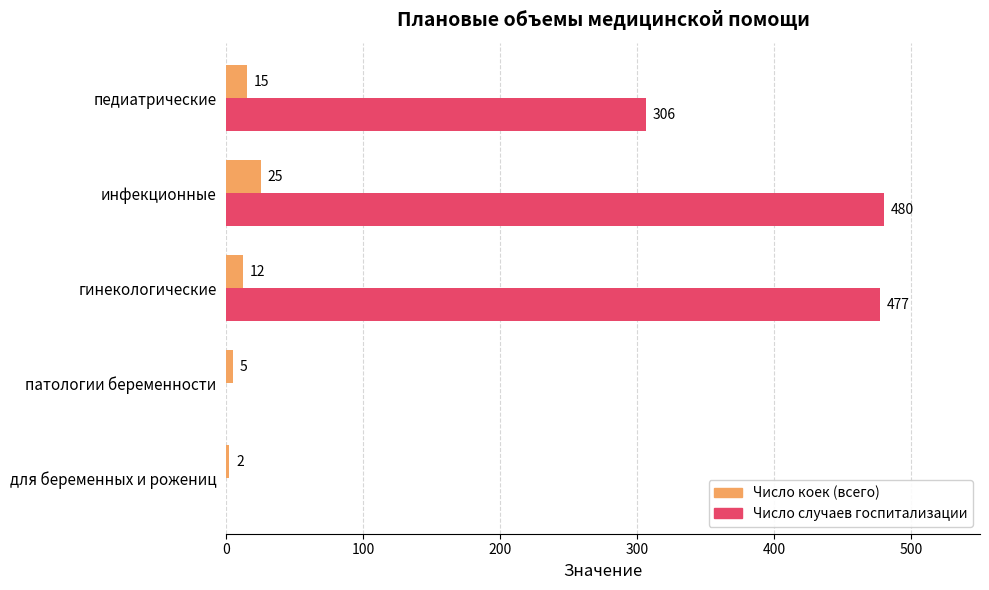

Count the number of categories in the chart.

5